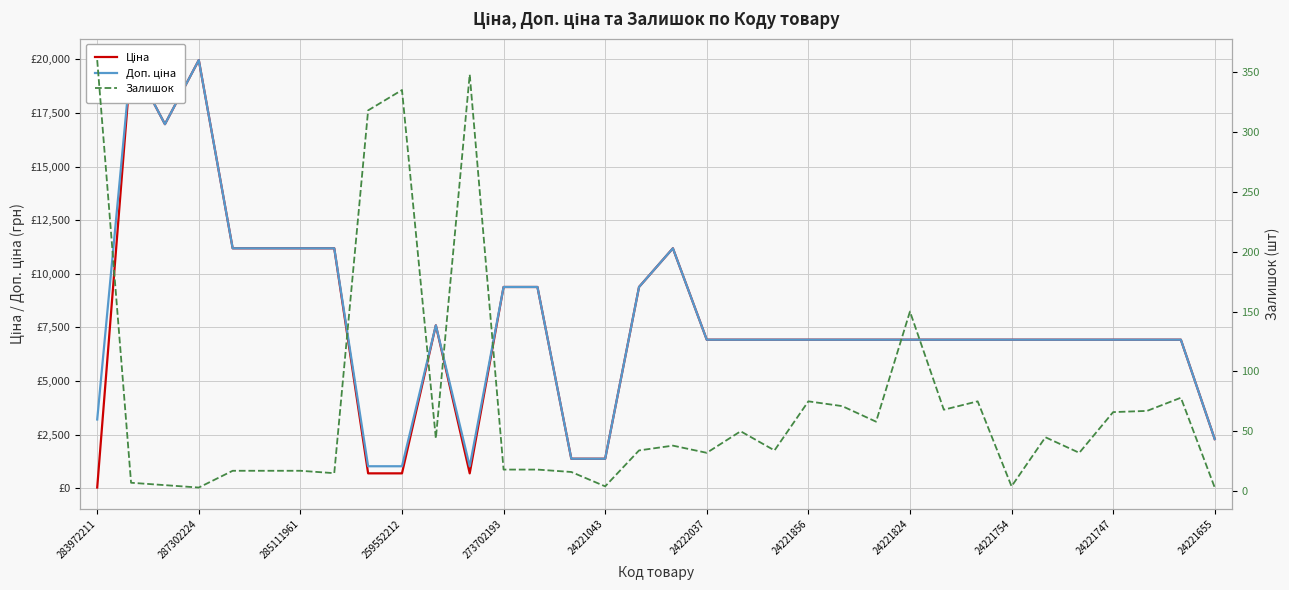

What is the lowest value of the Доп. ціна series?

1024.6